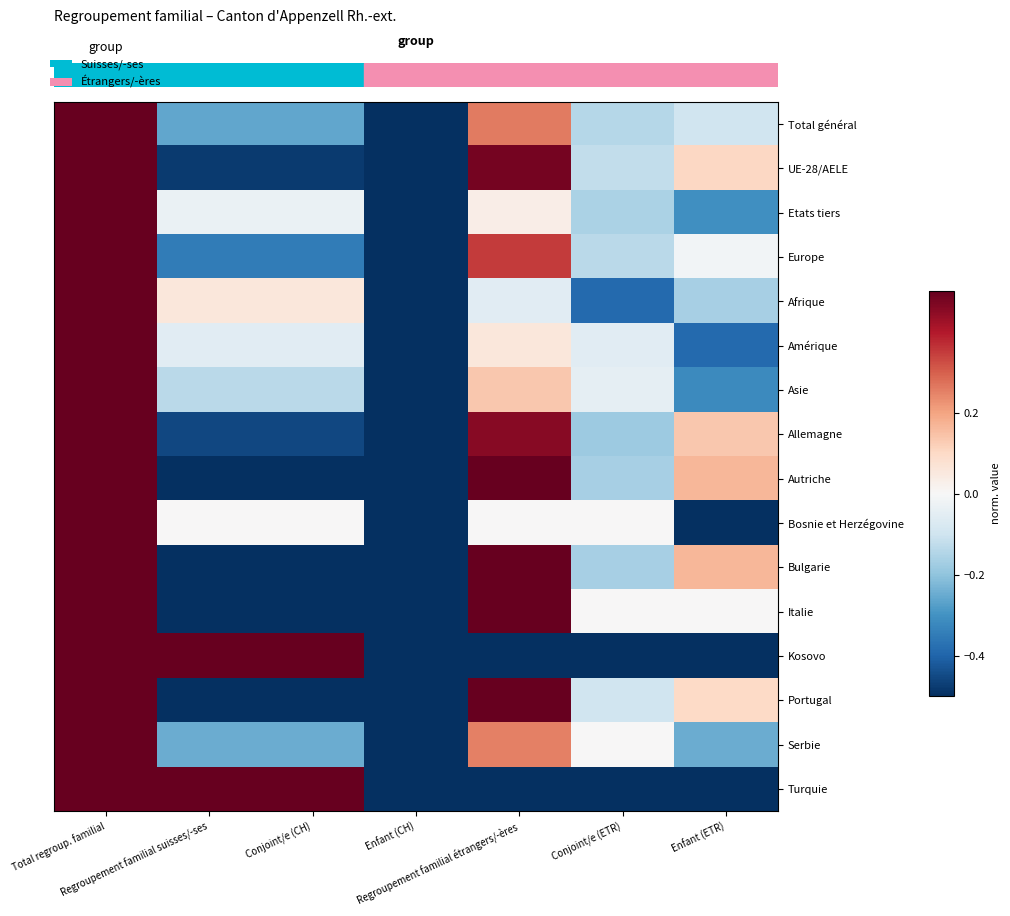

What is the maximum value shown in the chart?

0.5